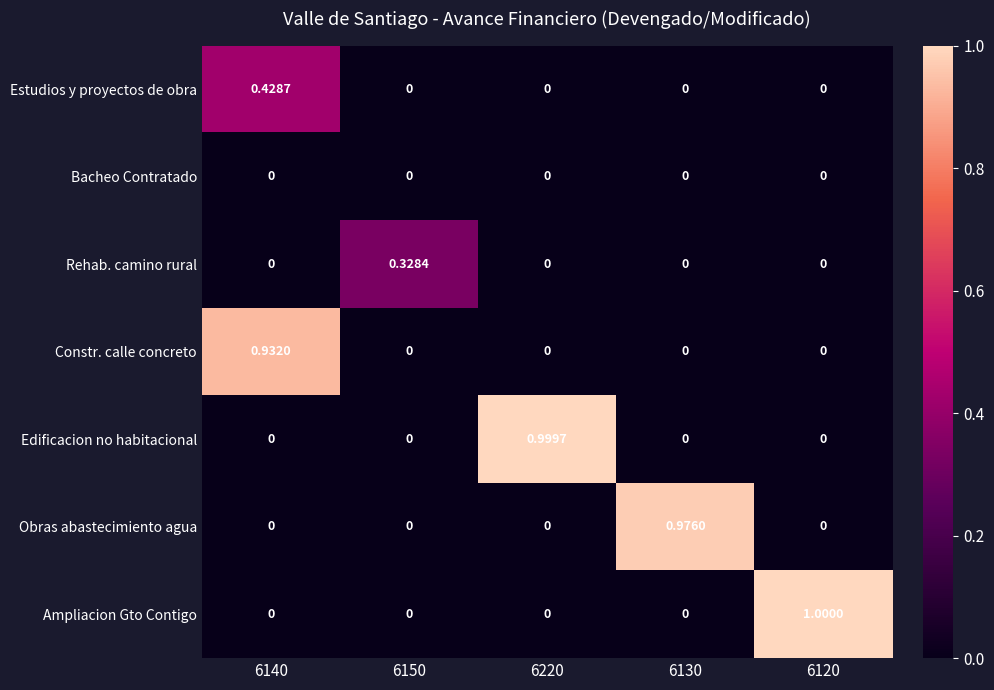

How many data points does each series have?

5